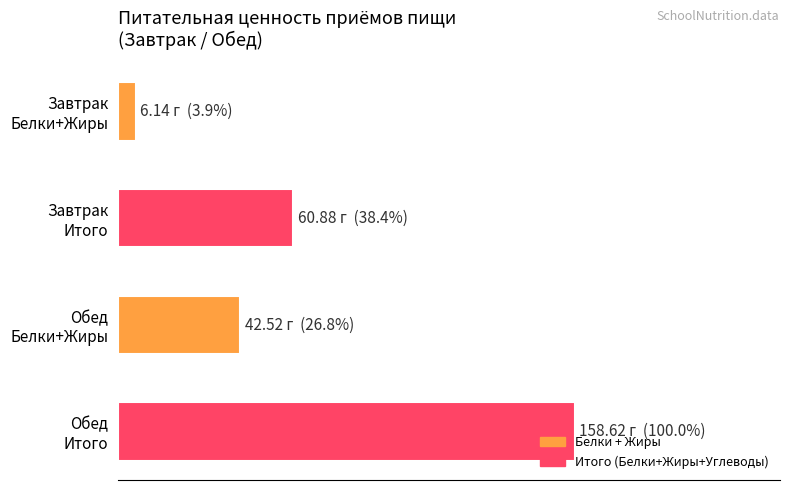

Does the chart contain any negative values?

No